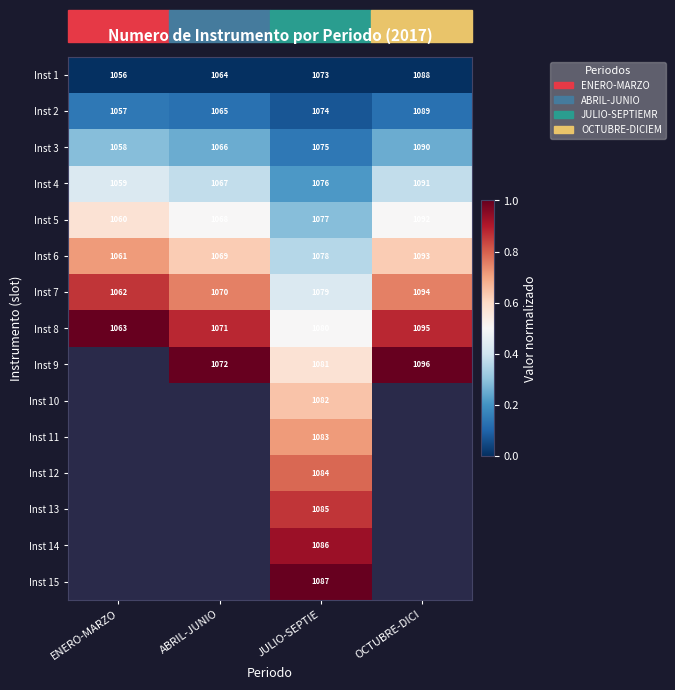

The Inst 4 series shows 0.3 at JULIO-SEPTIE. True or false?

False